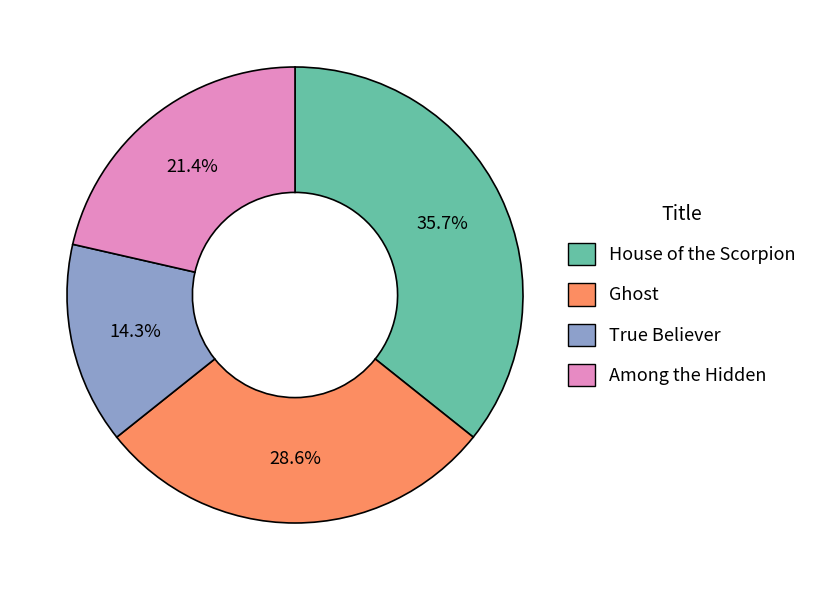

What is the total percentage of Among the Hidden and True Believer?

35.7%